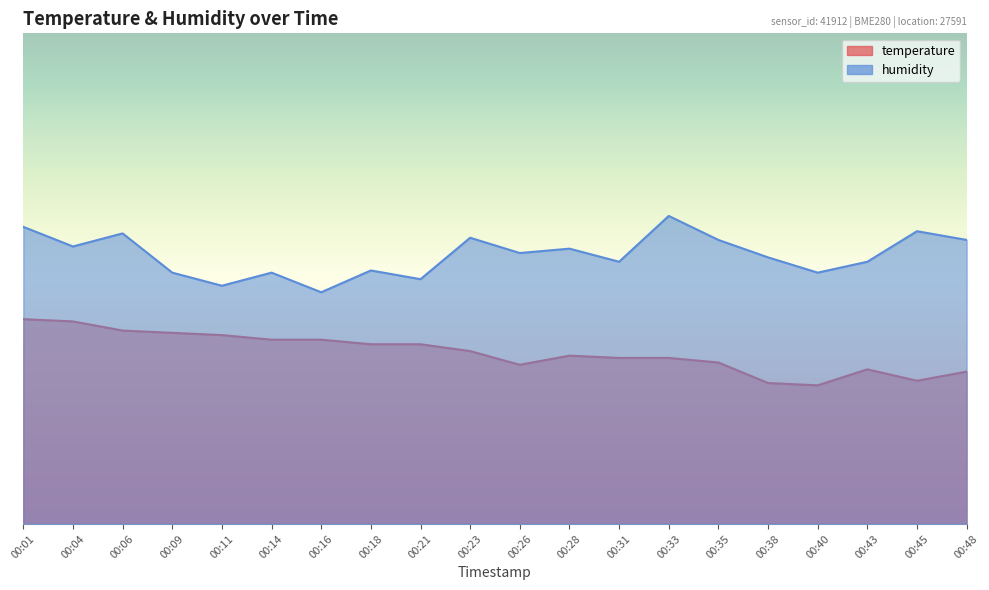

At which label is temperature closest to 35?

00:23